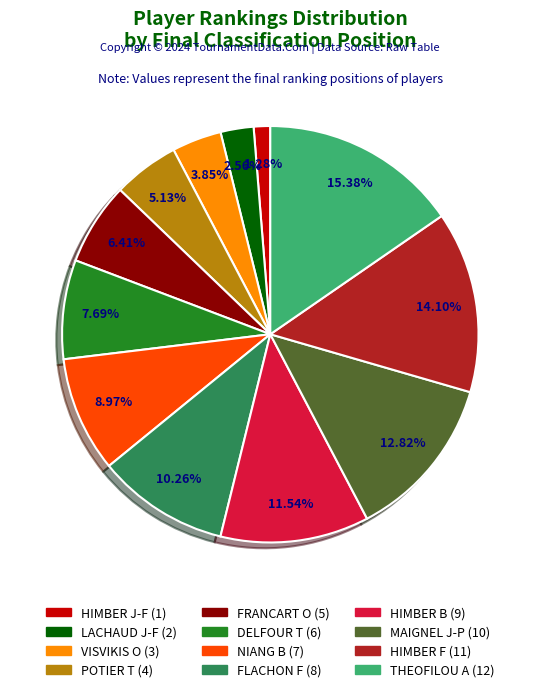

Does any single category account for the majority?

No